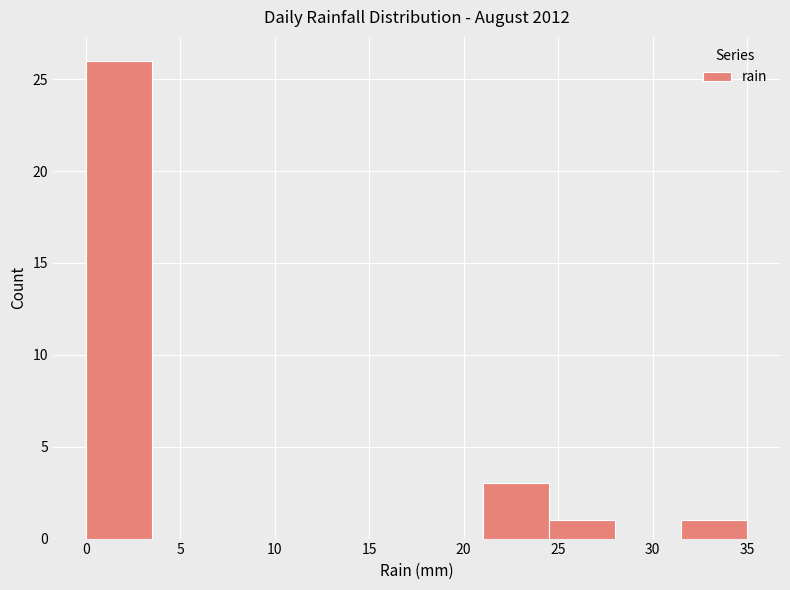

Reading left to right, list every bar in this chart as the range it spans on the x-axis followed by its height. The values are not printed on the chart, so give them approximately, as read against the axis.

0.0 to 3.5: 26
3.5 to 7.0: 0
7.0 to 10.5: 0
10.5 to 14.0: 0
14.0 to 17.5: 0
17.5 to 21.0: 0
21.0 to 24.5: 3
24.5 to 28.0: 1
28.0 to 31.5: 0
31.5 to 35.0: 1